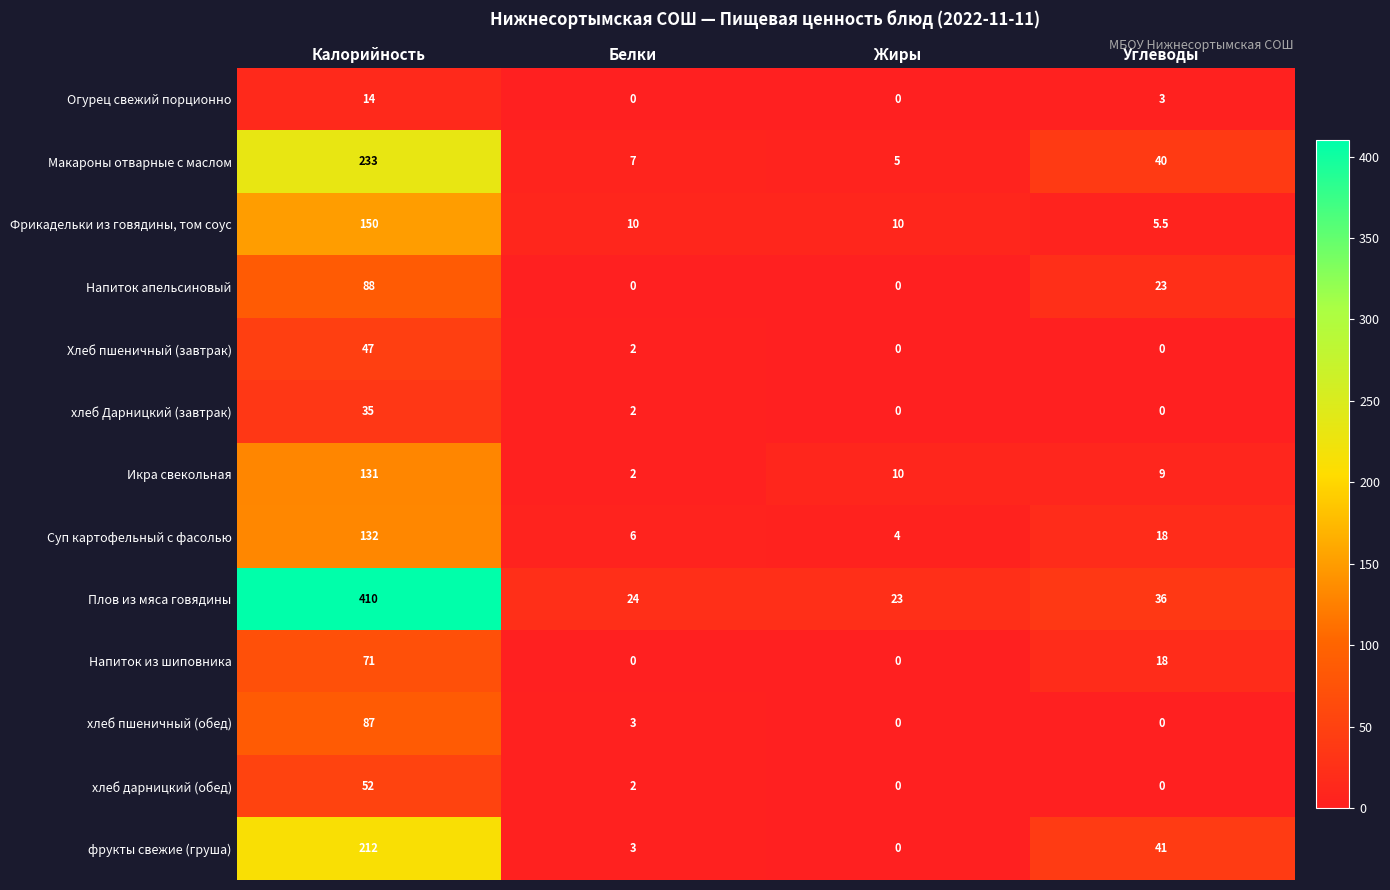

At how many categories does at least one series exceed 325?

1